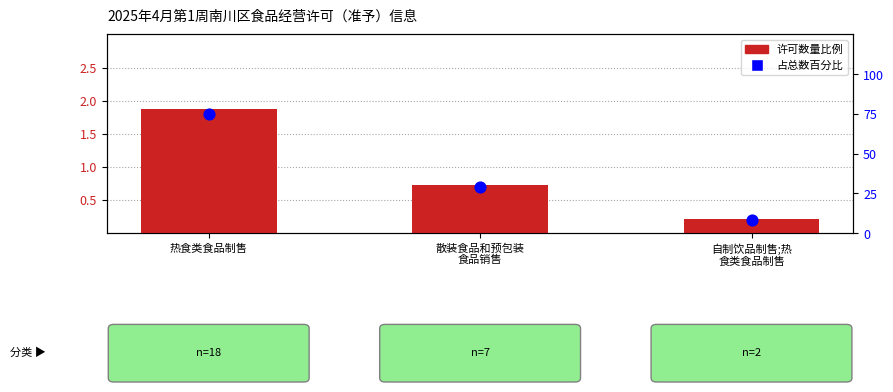

At how many categories does at least one series exceed 9?

2